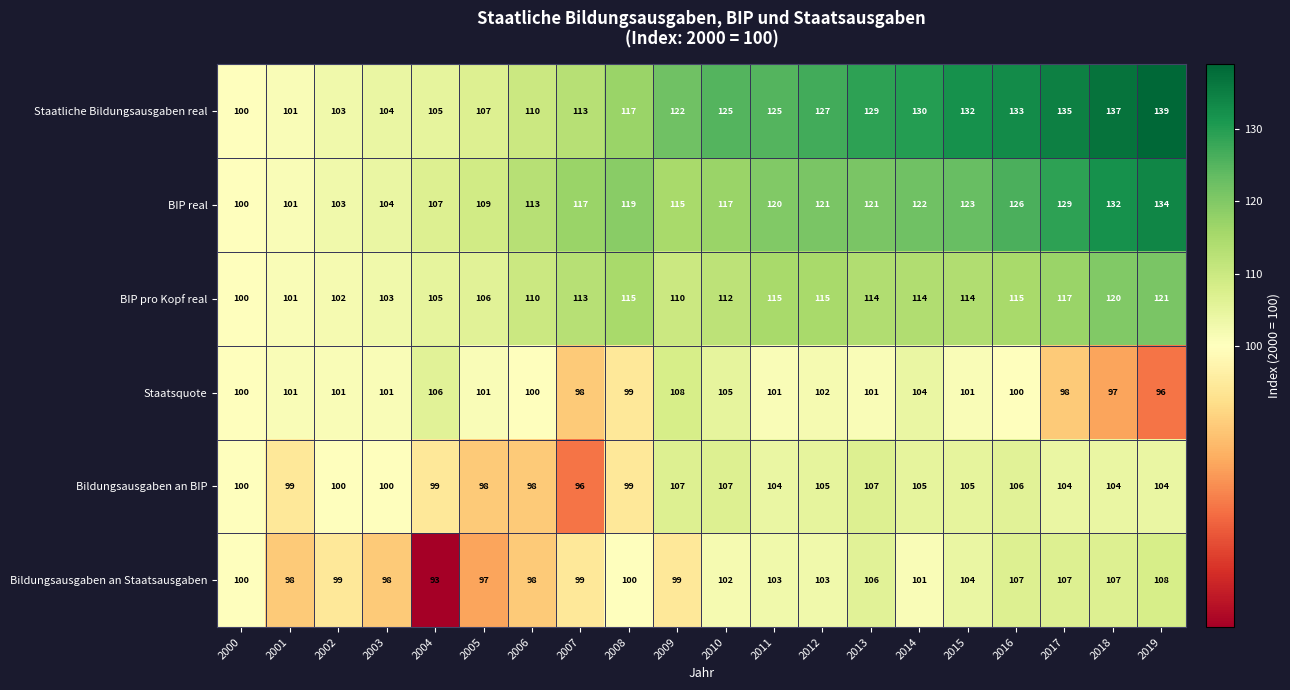

What is the spread (max minus min) of values at 2011?

24